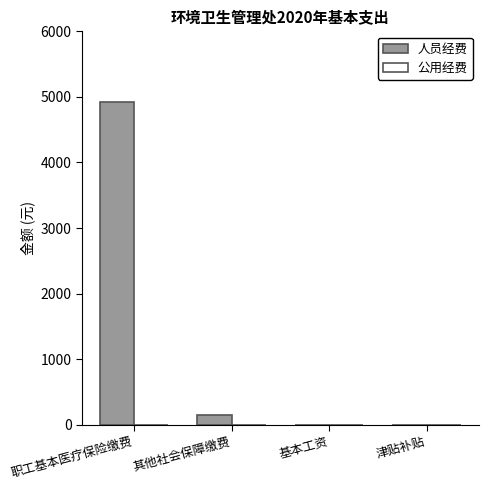

What is the sum of the values at 津贴补贴 and 其他社会保障缴费?

150